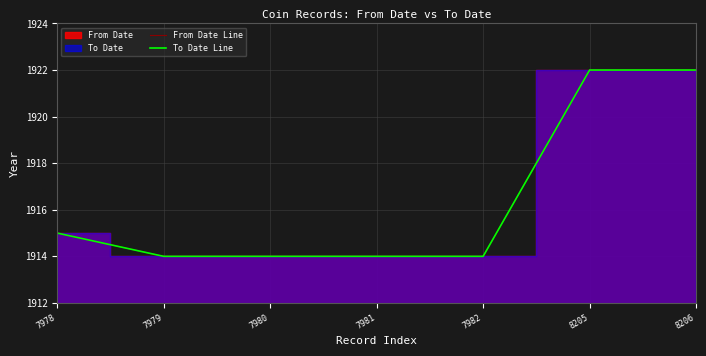

True or false: From Date Line and To Date Line intersect in this chart.

False